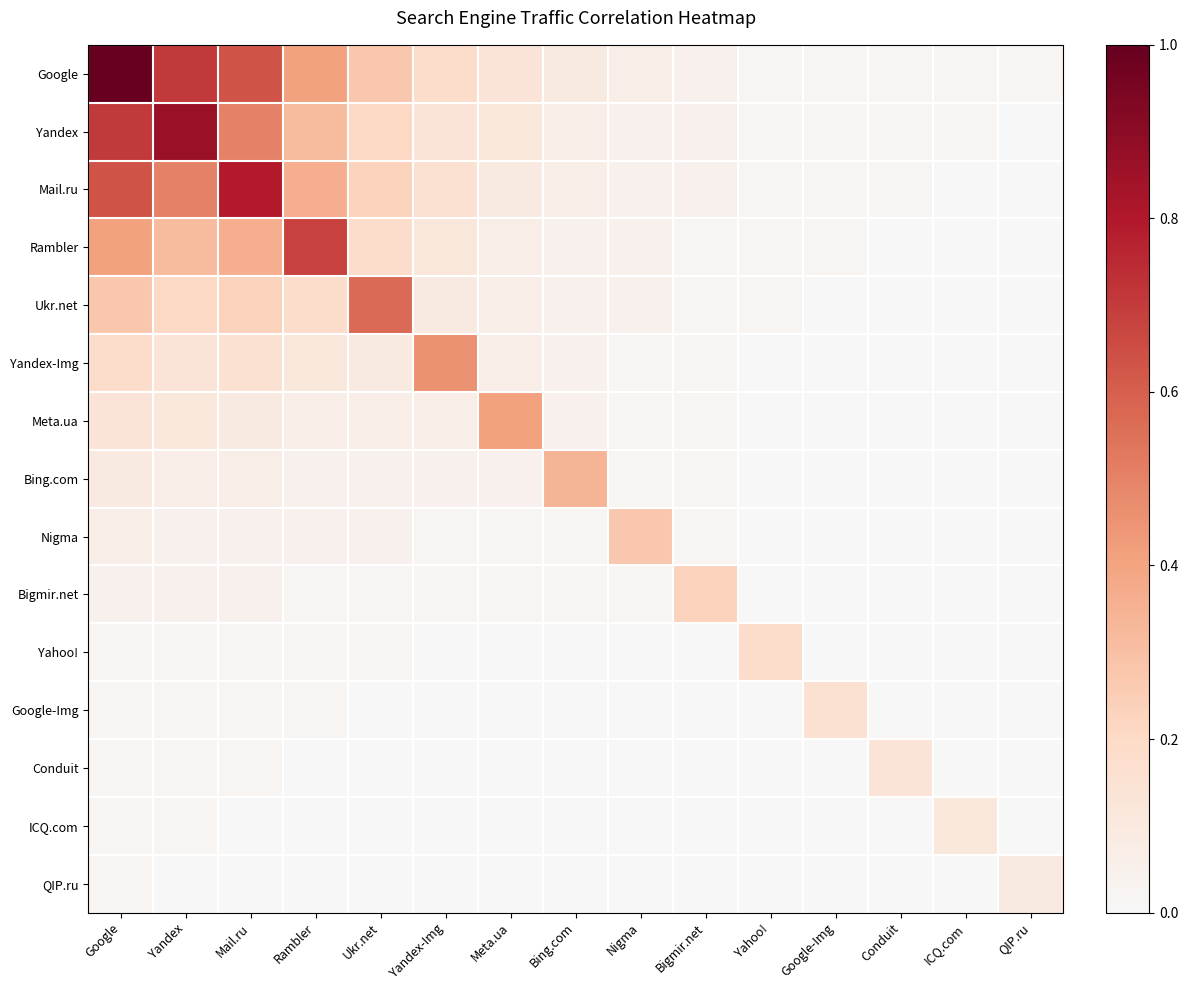

Which has a higher value, Yahoo! or Bing.com?

Bing.com